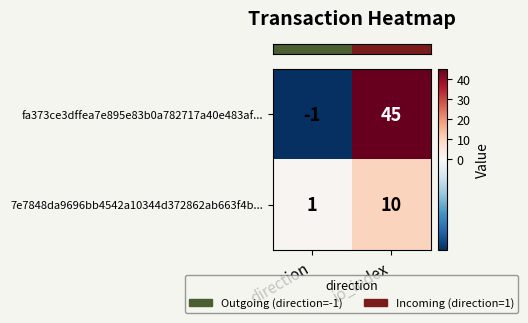

Is it true that 7e7848da9696bb4542a10344d372862ab663f4b... equals 1 at direction?

True